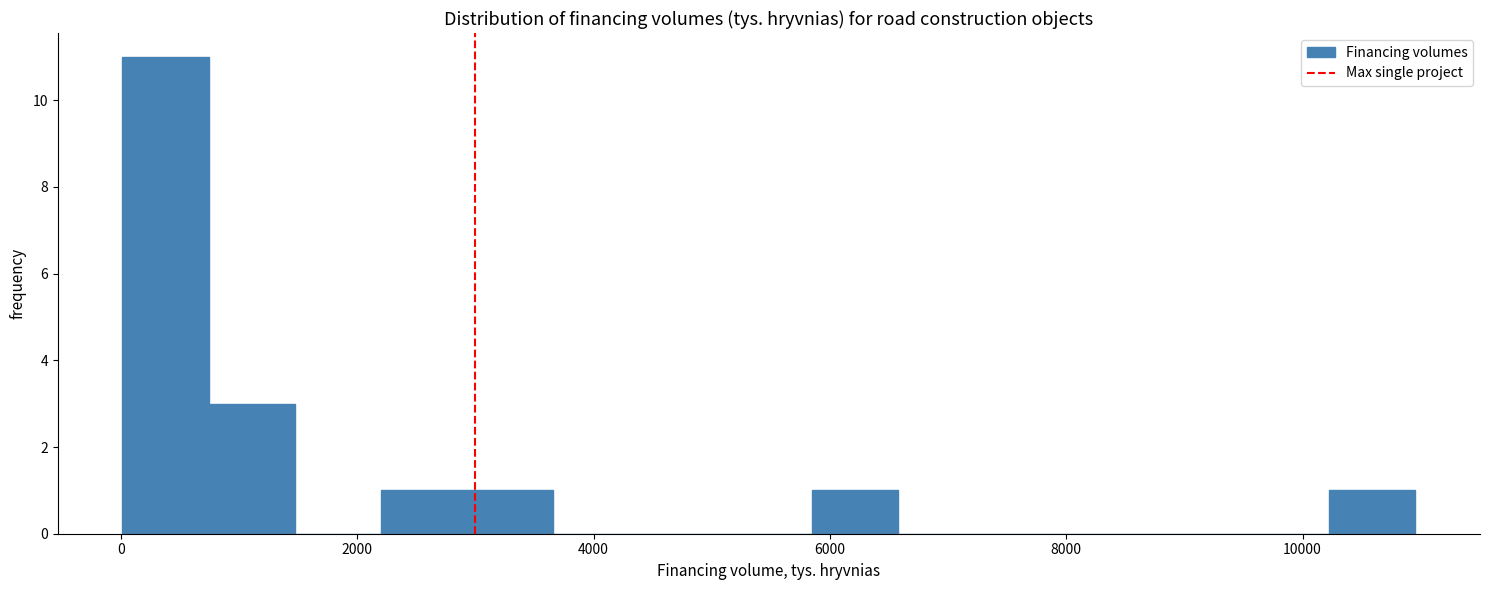

Read against the x-axis, roughly where is the centre of the tallest bar?

400